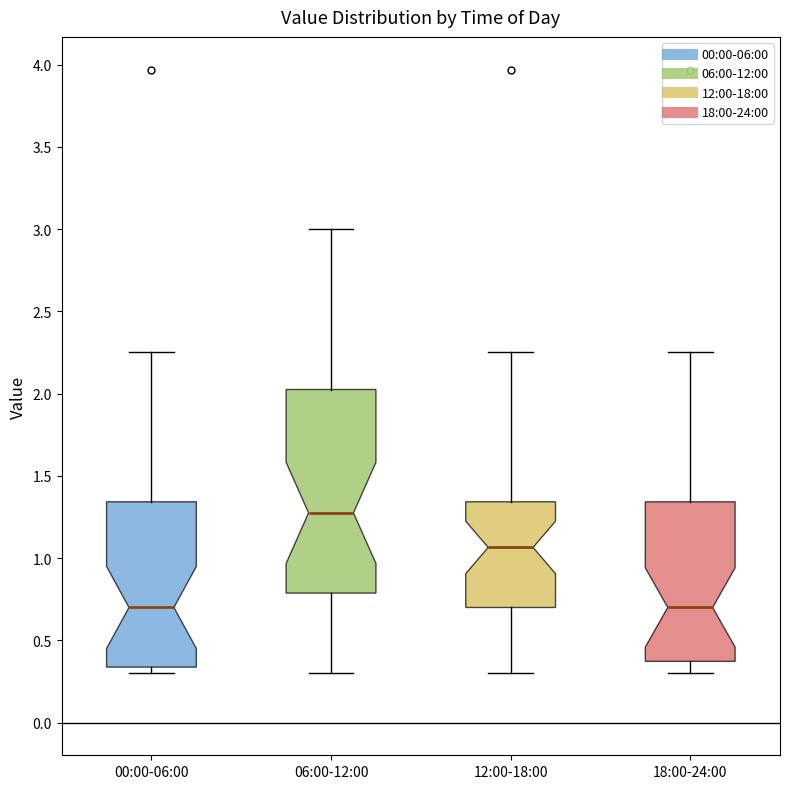

Reading left to right, transcribe this box plot: for each box, give where its median line is, the range the box spans, and where its two whiskers end, as read against the y-axis. The values are not printed on the chart, so give them approximately, as read against the axis.

00:00-06:00: median 0.70, box 0.35 to 1.35, whiskers 0.30 to 2.25
06:00-12:00: median 1.30, box 0.80 to 2.05, whiskers 0.30 to 3.00
12:00-18:00: median 1.05, box 0.70 to 1.35, whiskers 0.30 to 2.25
18:00-24:00: median 0.70, box 0.35 to 1.35, whiskers 0.30 to 2.25